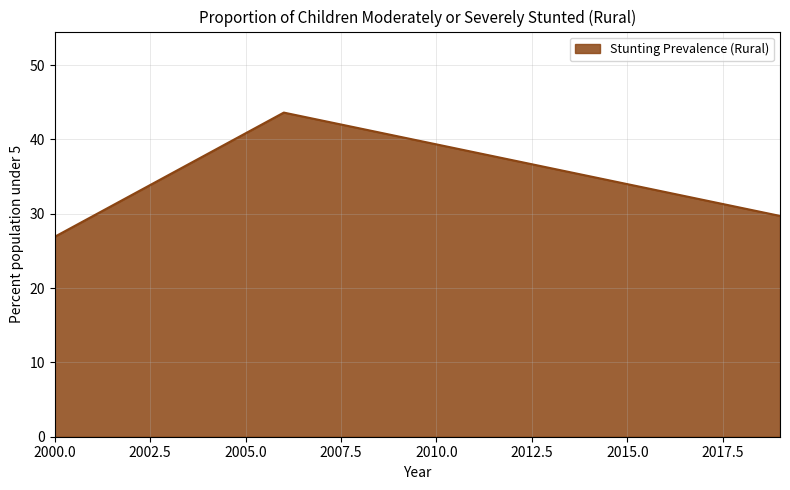

How many values exceed 29?

2